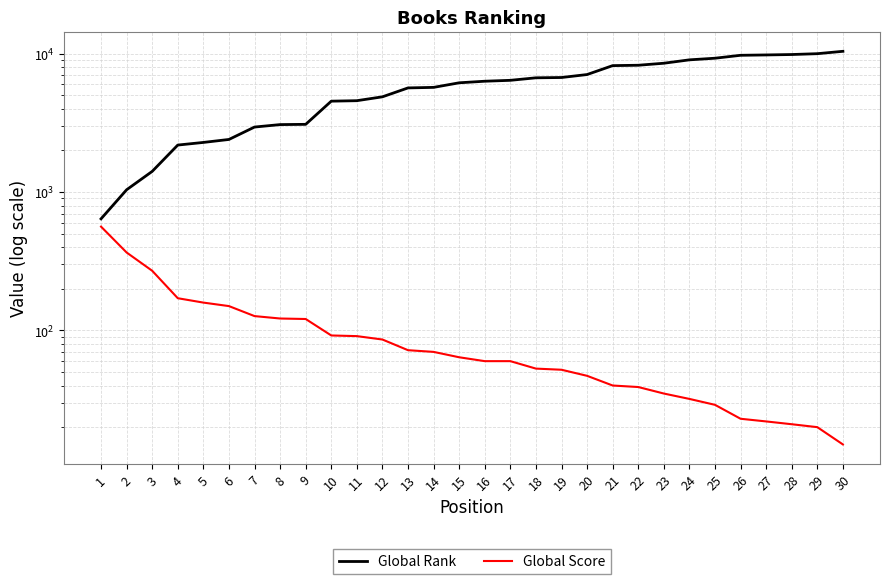

Which category has the highest value across all series?

30